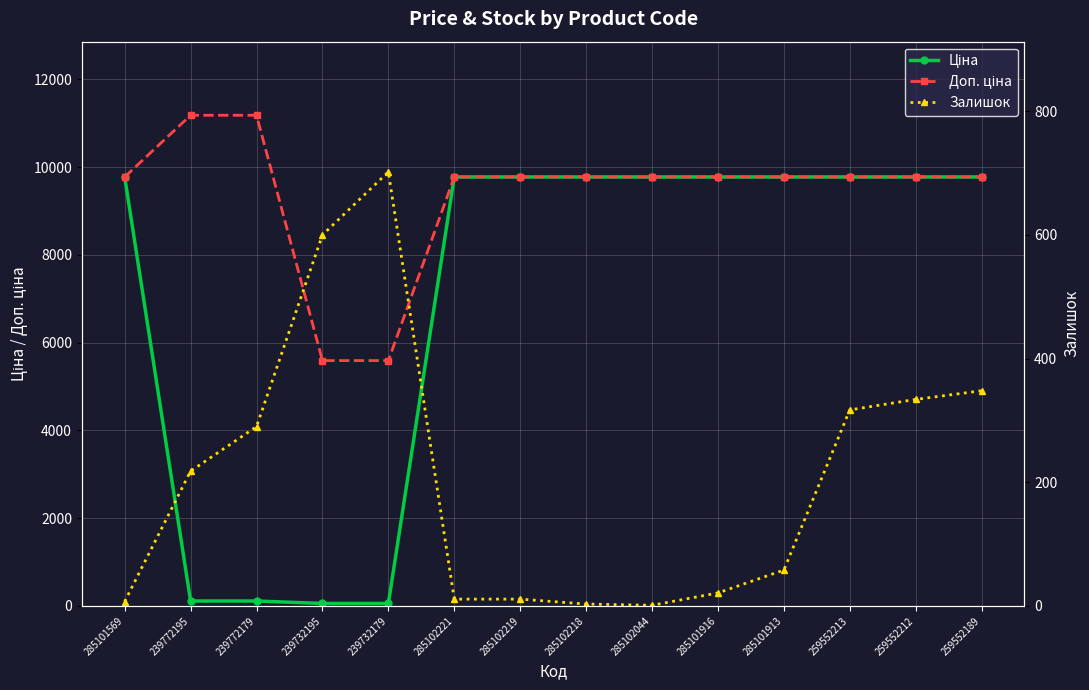

List the labels in order of Доп. ціна value, largest first.

239772195, 239772179, 285101569, 285102221, 285102219, 285102218, 285102044, 285101916, 285101913, 259552213, 259552212, 259552189, 239732195, 239732179